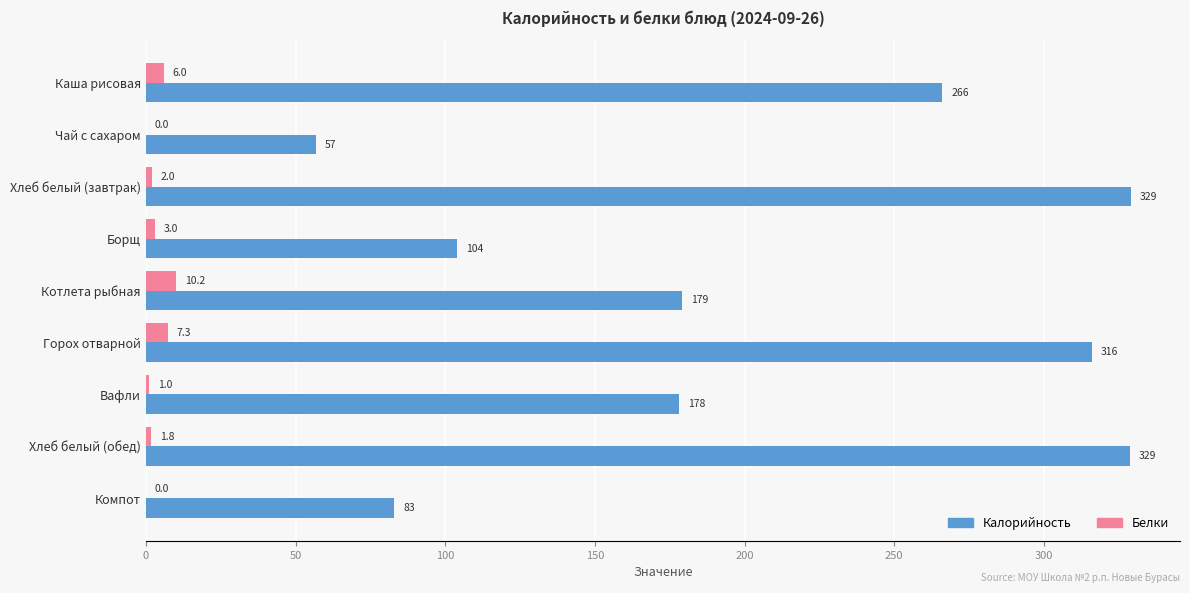

What are all the series names shown in the legend?

Калорийность, Белки